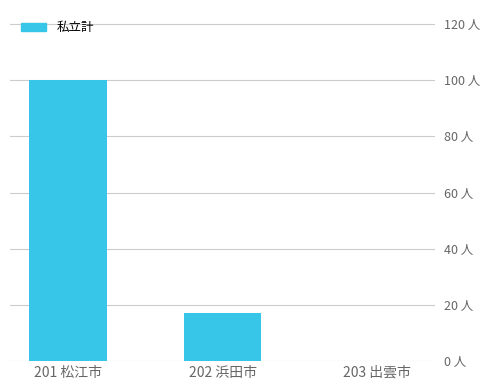

What is the greatest value displayed?

100